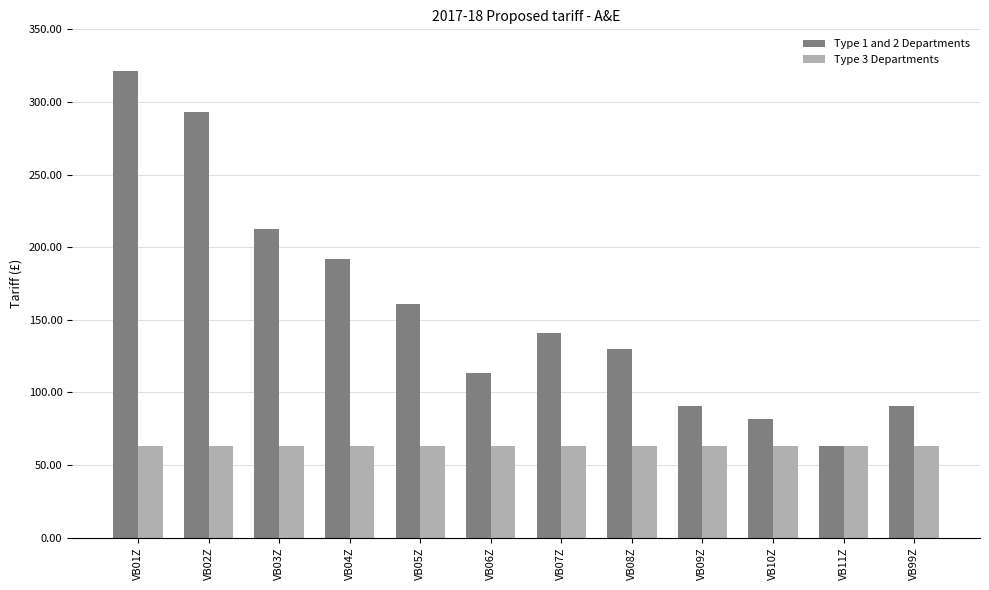

The value of Type 3 Departments at VB04Z is 62.9. True or false?

True